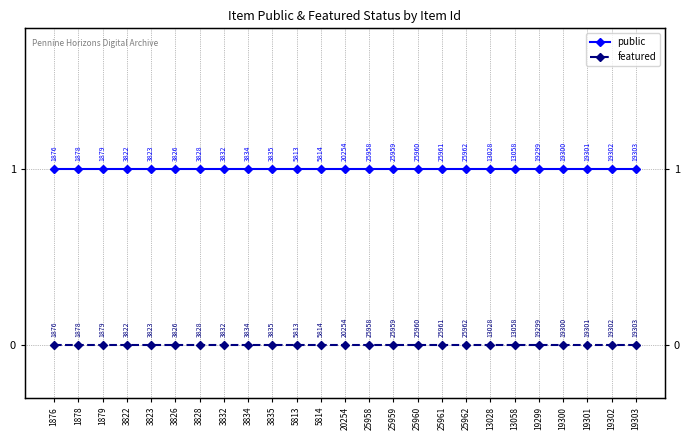

Reading left to right, extract all data points from this chart.

public: 1	1	1	1	1	1	1	1	1	1	1	1	1	1	1	1	1	1	1	1	1	1	1	1	1
featured: 0	0	0	0	0	0	0	0	0	0	0	0	0	0	0	0	0	0	0	0	0	0	0	0	0